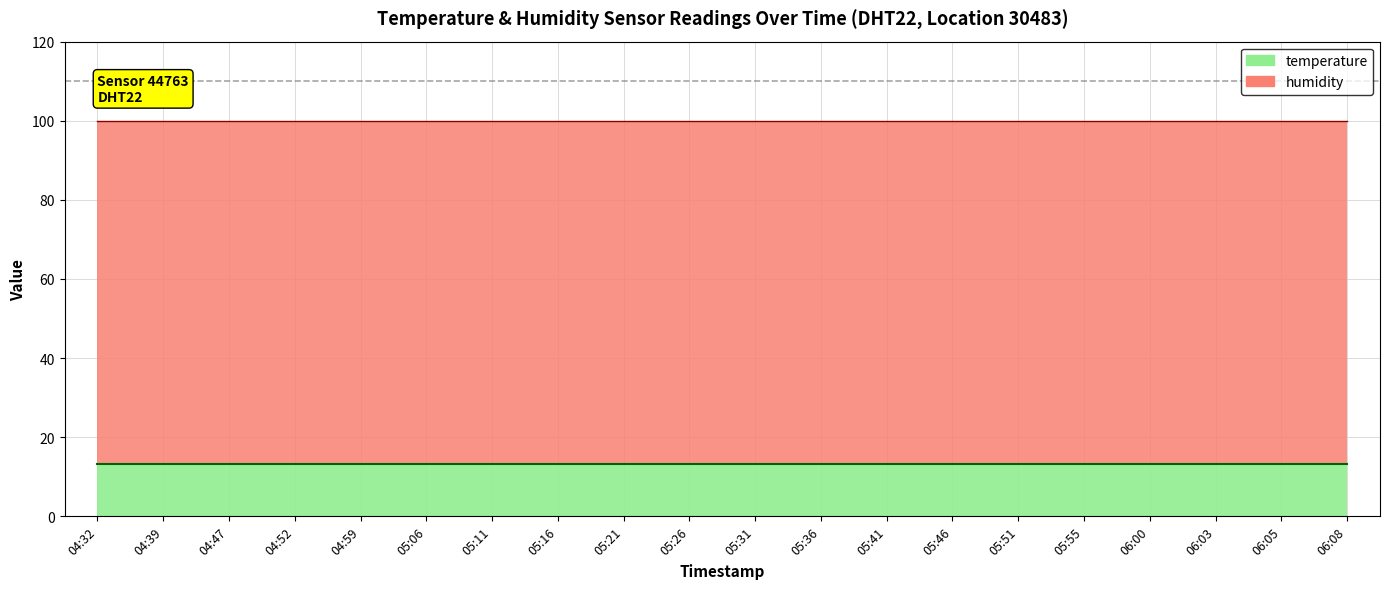

Which label corresponds to the largest value in the chart?

04:32